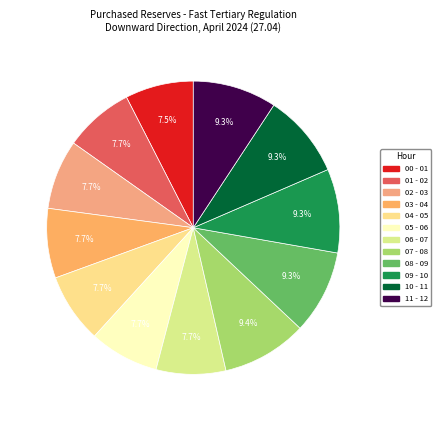

To the nearest percent, what is the difference between the largest and smallest slice percentages?

2%